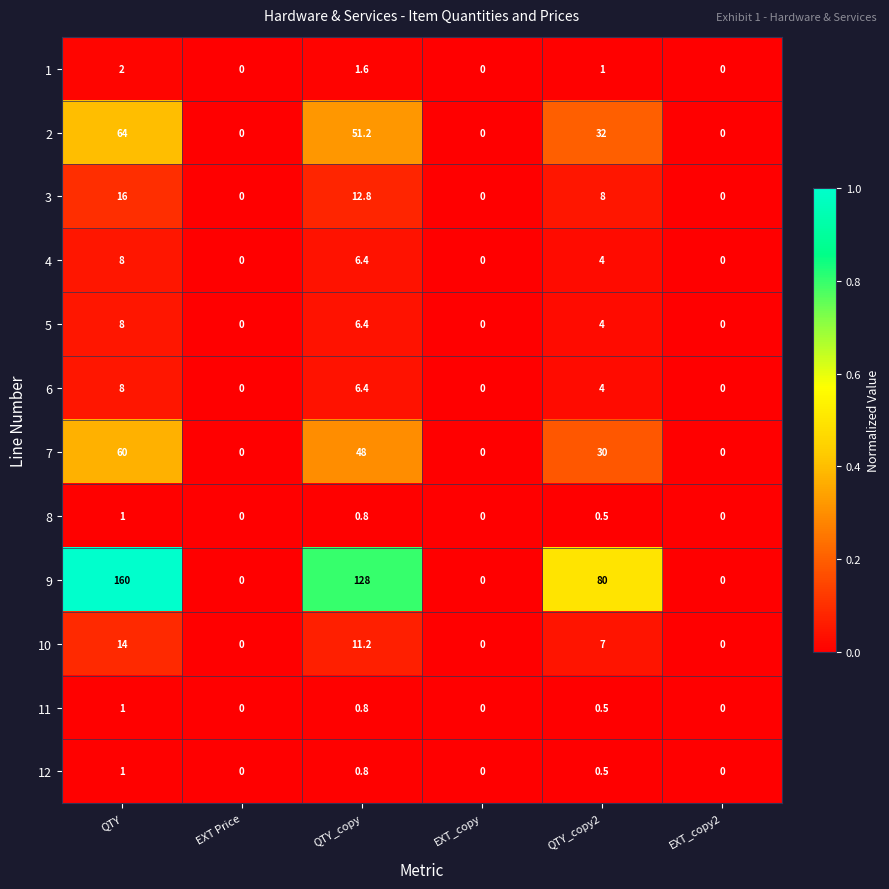

Where is 3 nearest to the value 8?

QTY_copy2